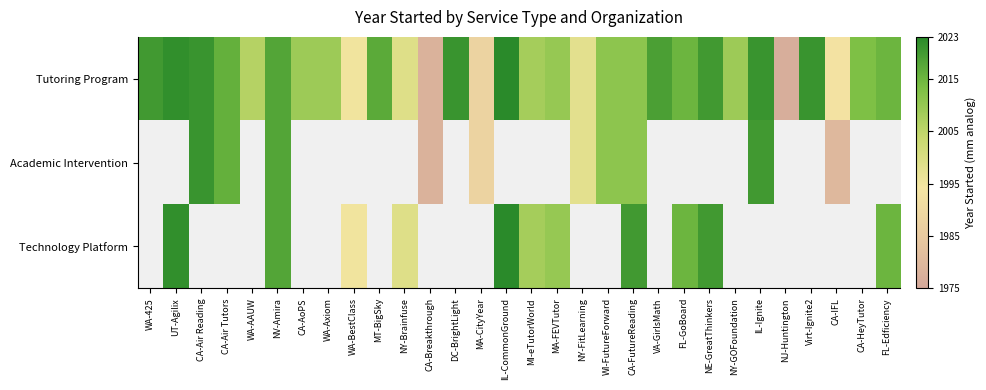

At how many categories does at least one series exceed 1986?

28